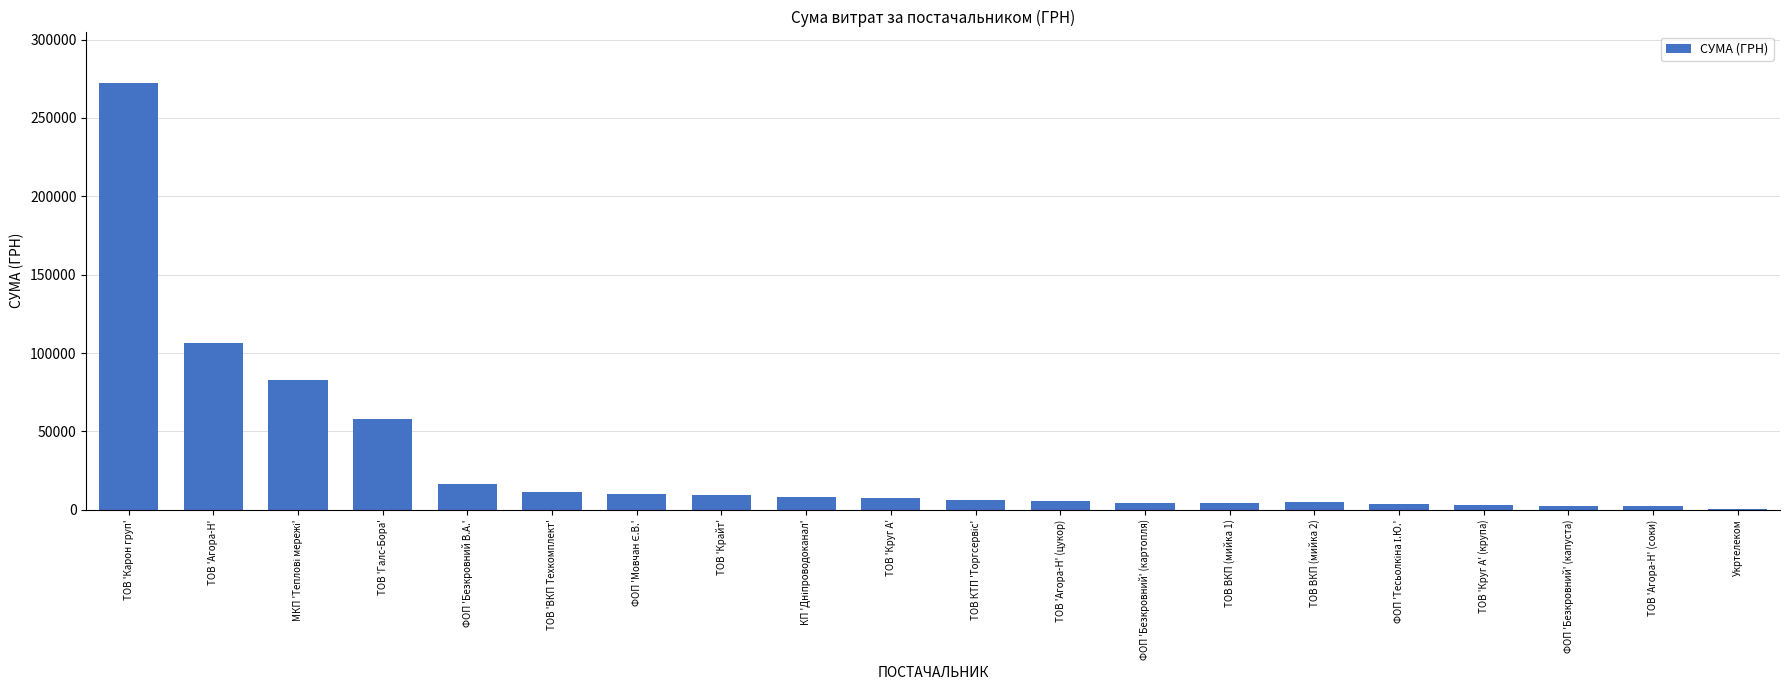

What is the greatest value displayed?

272422.2